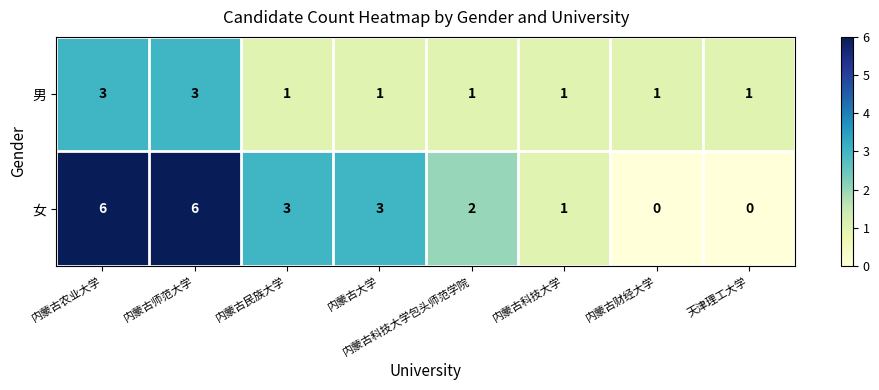

How many distinct data groups are displayed?

2